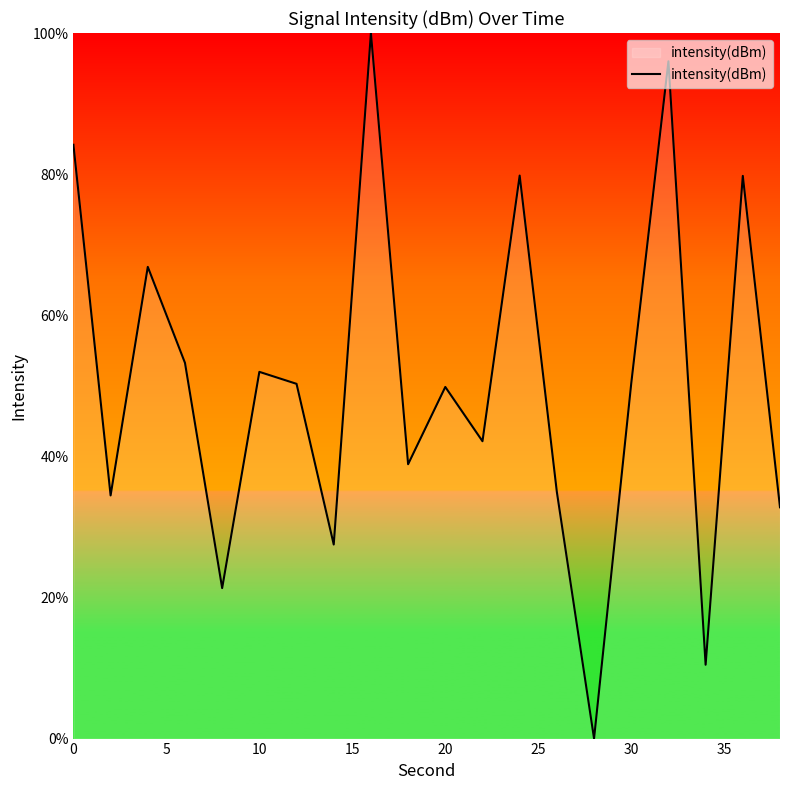

What is the difference between the maximum and minimum values?

100.0